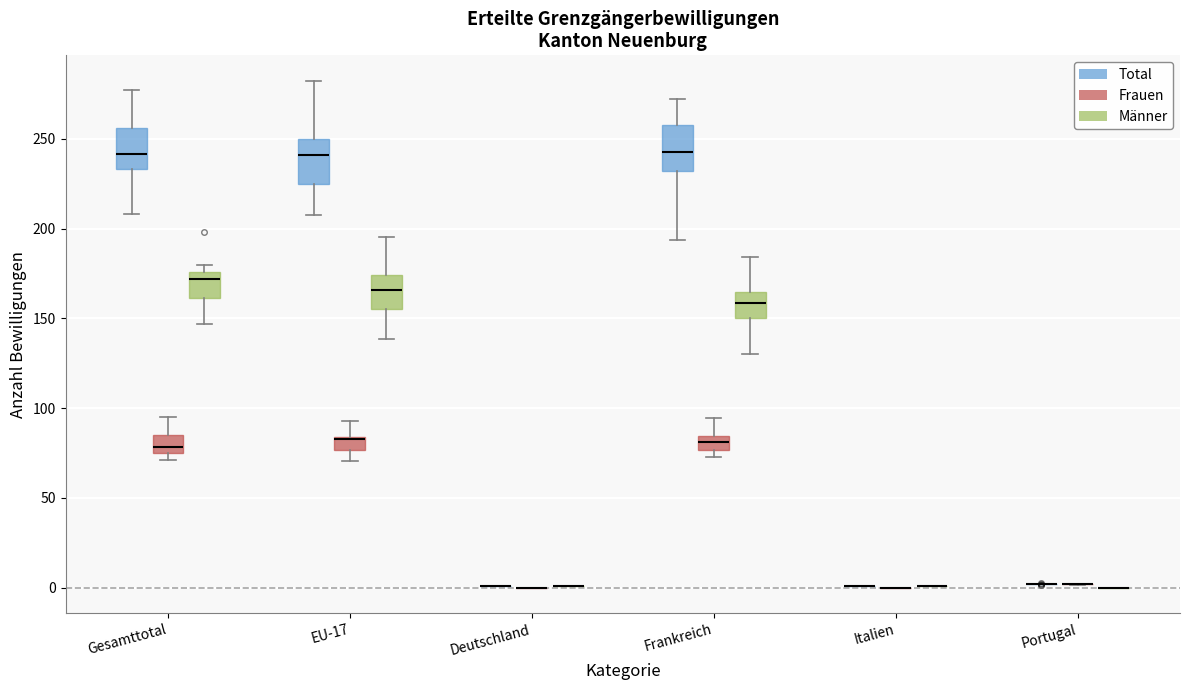

Reading left to right, transcribe this box plot: for each box, give where its median line is, the range the box spans, and where its two whiskers end, as read against the y-axis. The values are not printed on the chart, so give them approximately, as read against the axis.

Gesamttotal (Total): median 240, box 235 to 255, whiskers 210 to 275
Gesamttotal (Frauen): median 80, box 75 to 85, whiskers 70 to 95
Gesamttotal (Männer): median 170, box 160 to 175, whiskers 145 to 180
EU-17 (Total): median 240, box 225 to 250, whiskers 205 to 280
EU-17 (Frauen): median 85, box 75 to 85, whiskers 70 to 95
EU-17 (Männer): median 165, box 155 to 175, whiskers 140 to 195
Deutschland (Total): box collapsed to a line at 0, whiskers 0 to 0
Deutschland (Frauen): box collapsed to a line at 0, whiskers 0 to 0
Deutschland (Männer): box collapsed to a line at 0, whiskers 0 to 0
Frankreich (Total): median 240, box 230 to 260, whiskers 195 to 270
Frankreich (Frauen): median 80, box 75 to 85, whiskers 75 (just below the box's lower edge) to 95
Frankreich (Männer): median 160, box 150 to 165, whiskers 130 to 185
Italien (Total): box collapsed to a line at 0, whiskers 0 to 0
Italien (Frauen): box collapsed to a line at 0, whiskers 0 to 0
Italien (Männer): box collapsed to a line at 0, whiskers 0 to 0
Portugal (Total): box collapsed to a line at 0, whiskers 0 to 0
Portugal (Frauen): box collapsed to a line at 0, whiskers 0 to 0
Portugal (Männer): box collapsed to a line at 0, whiskers 0 to 0